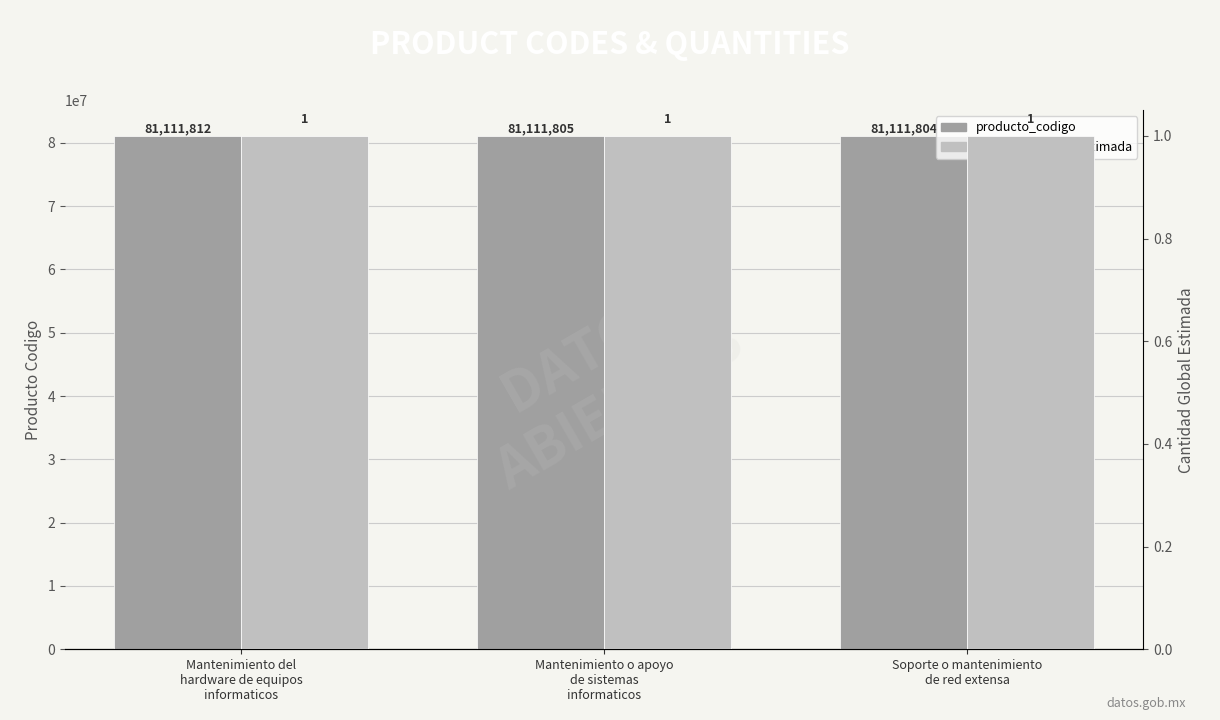

Rank the series by their maximum value, from lowest to highest.

cantidad_global_estimada, producto_codigo